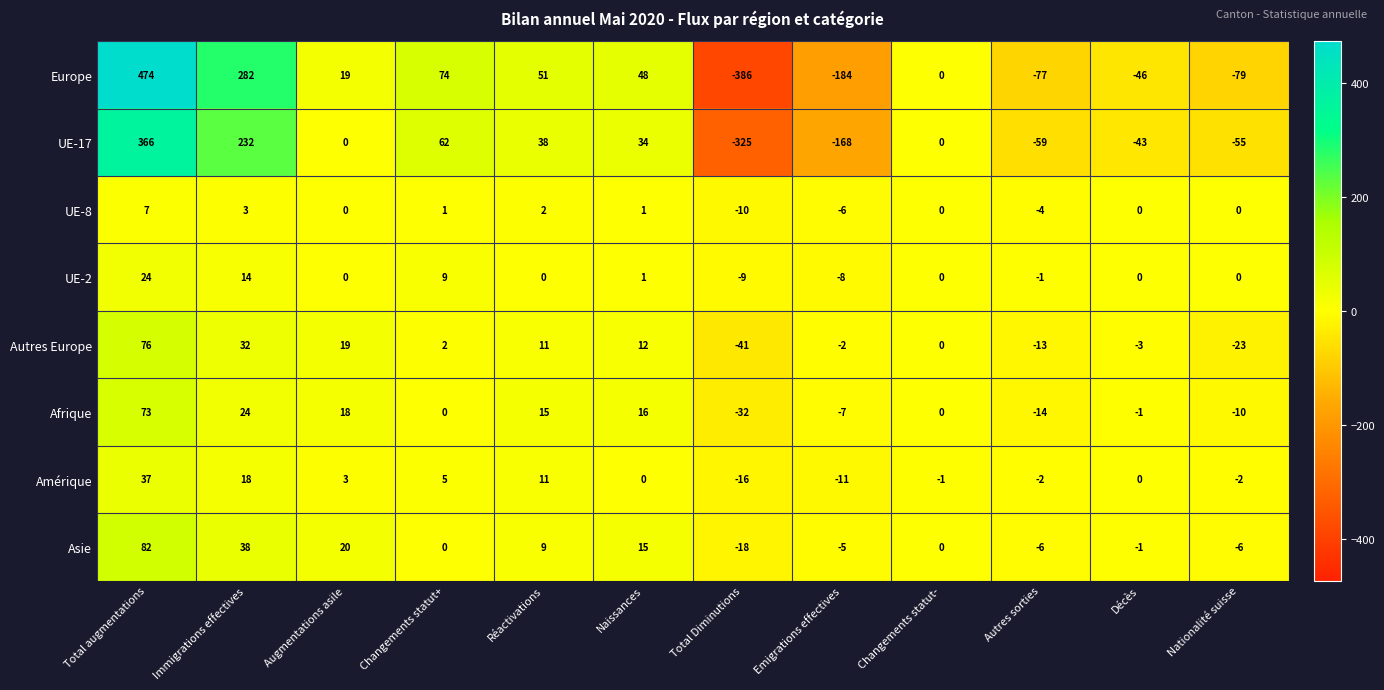

Which series changed the most between Naissances and Autres sorties?

Europe